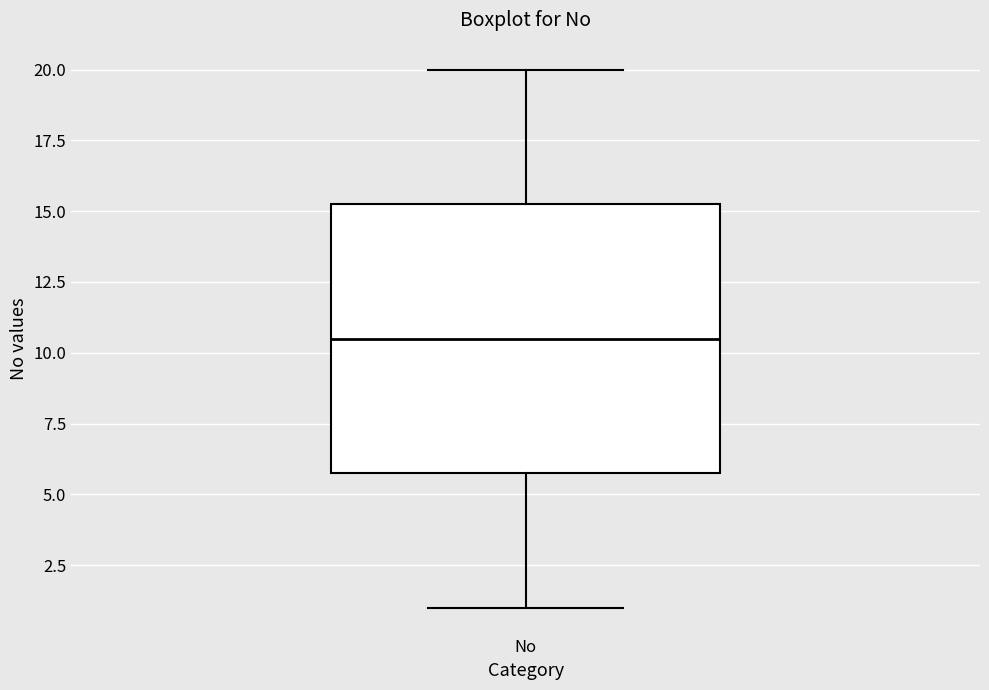

Read this box plot against the y-axis: the position of the median line, the range covered by the box, and the ends of both whiskers. The values are not printed on the chart, so give them approximately, as read against the axis.

median 10.5, box 6.0 to 15.5, whiskers 1.0 to 20.0